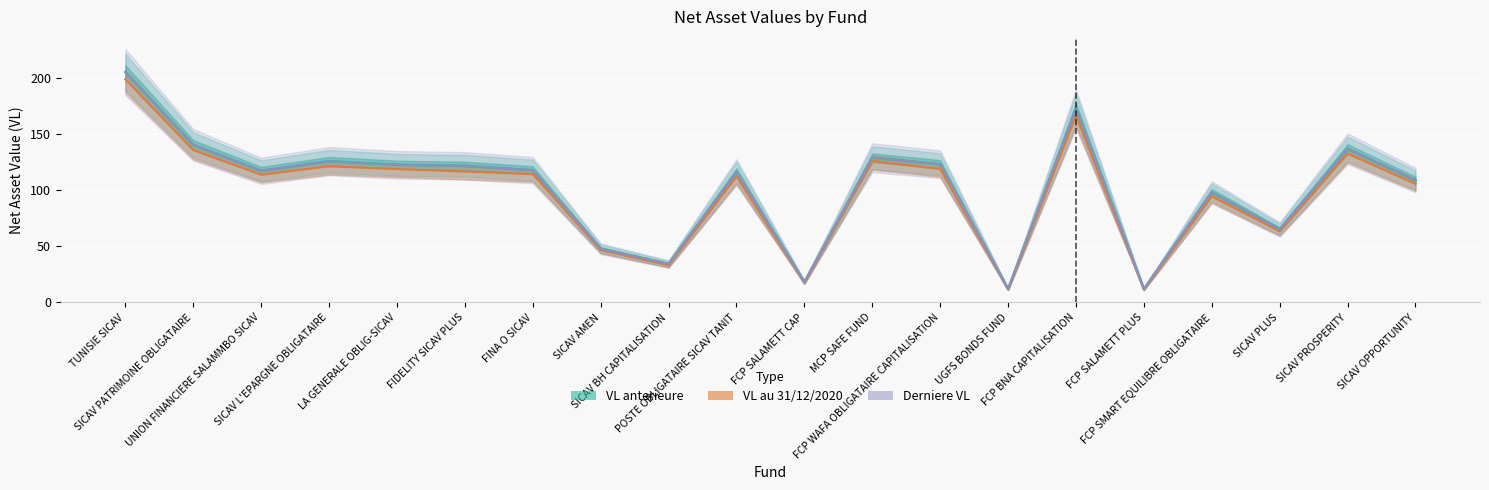

Which series changed the most between SICAV PATRIMOINE OBLIGATAIRE and FCP SALAMETT CAP?

Derniere VL